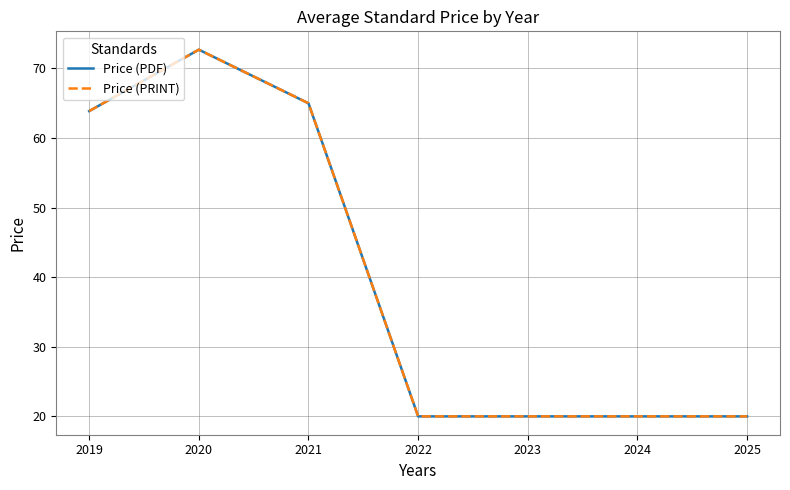

What is the maximum value for Price (PDF)?

72.7